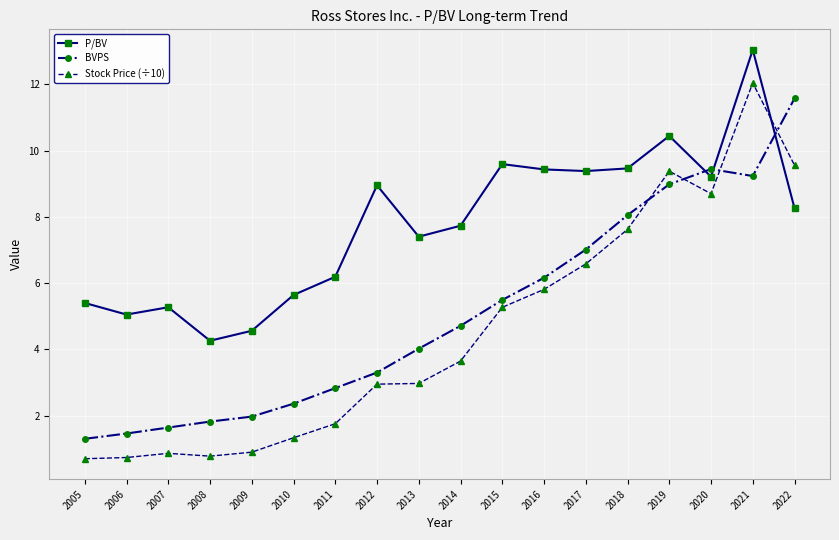

What is the lowest value of the P/BV series?

4.3